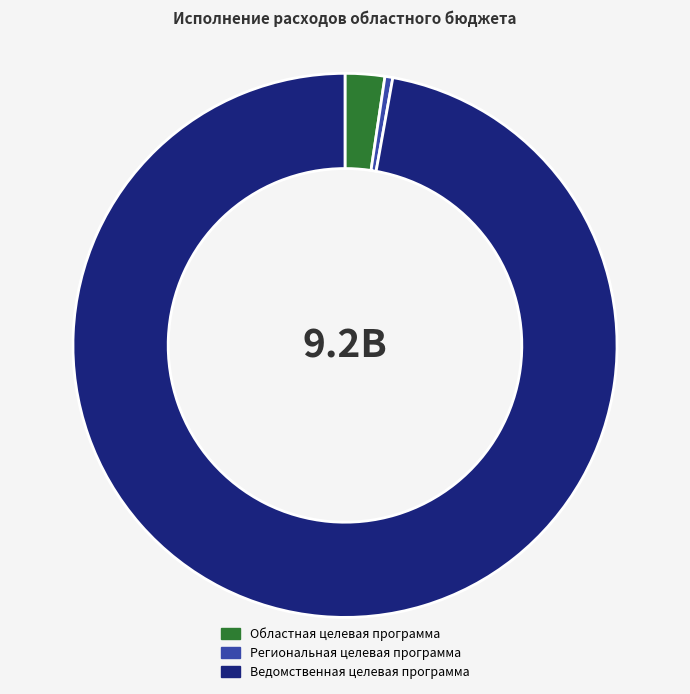

Do Ведомственная целевая программа and Областная целевая программа together represent more than half of the pie?

Yes